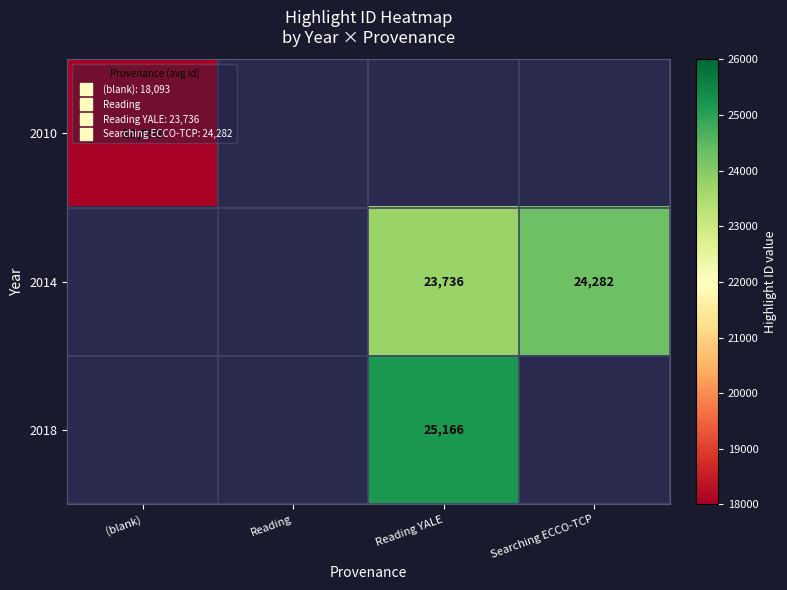

Is the value of 2018 at Reading greater than the value of 2010 at Reading YALE?

No